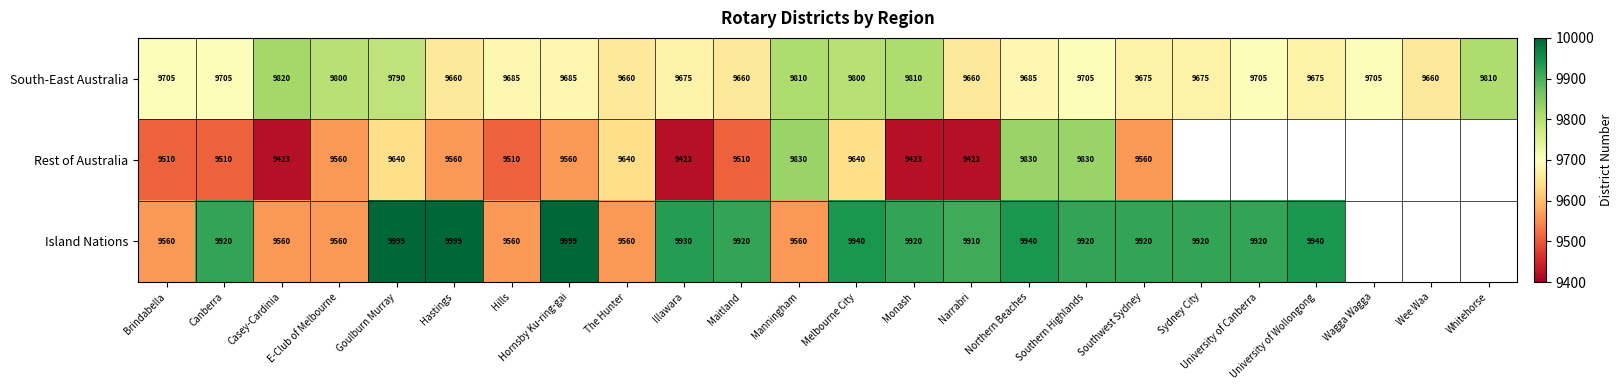

True or false: South-East Australia has a value of 9705 at University of Canberra.

True